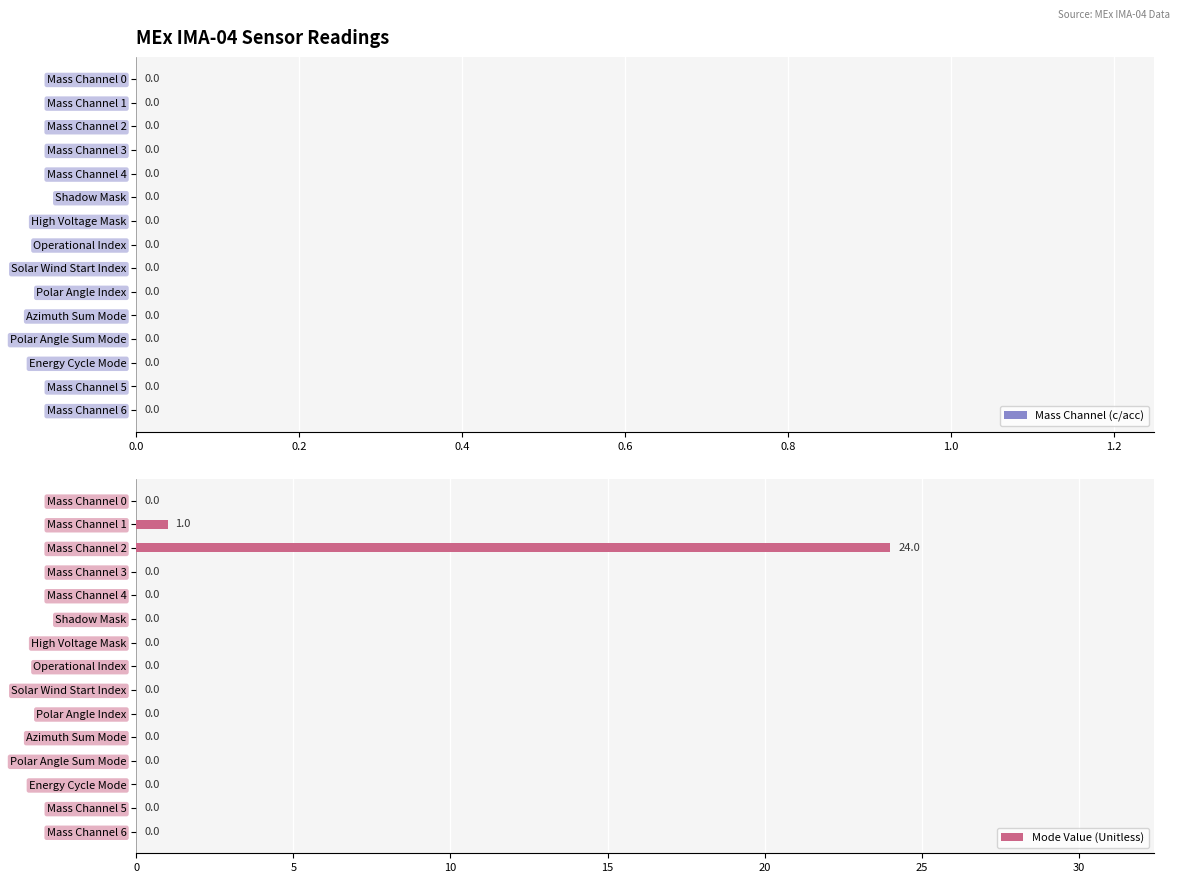

The chart shows a value of 11 at Mass Channel 5. True or false?

False